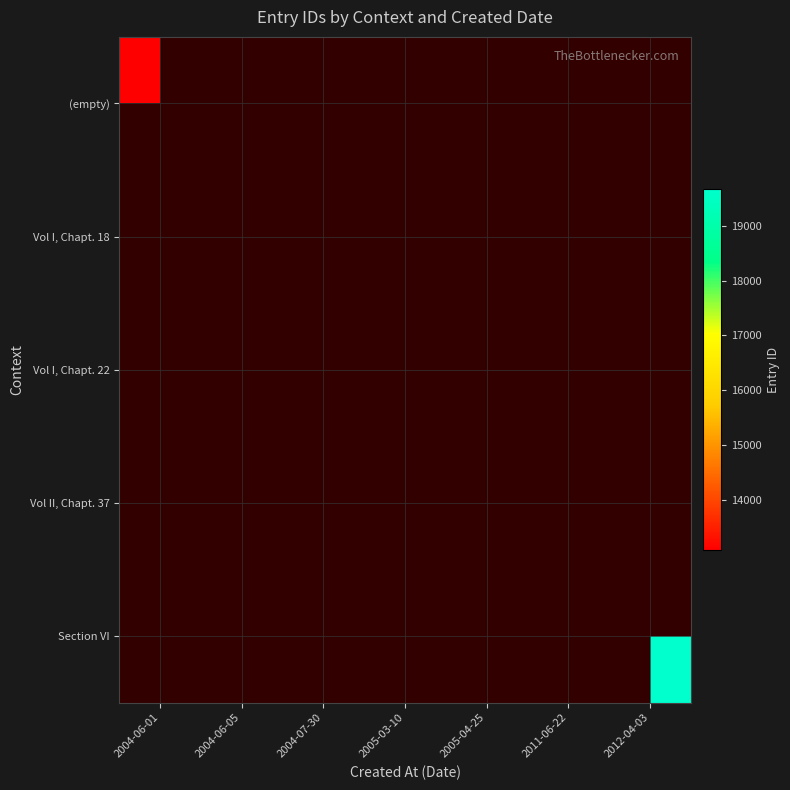

Which has a higher value, 2005-03-10 or 2012-04-03?

2005-03-10